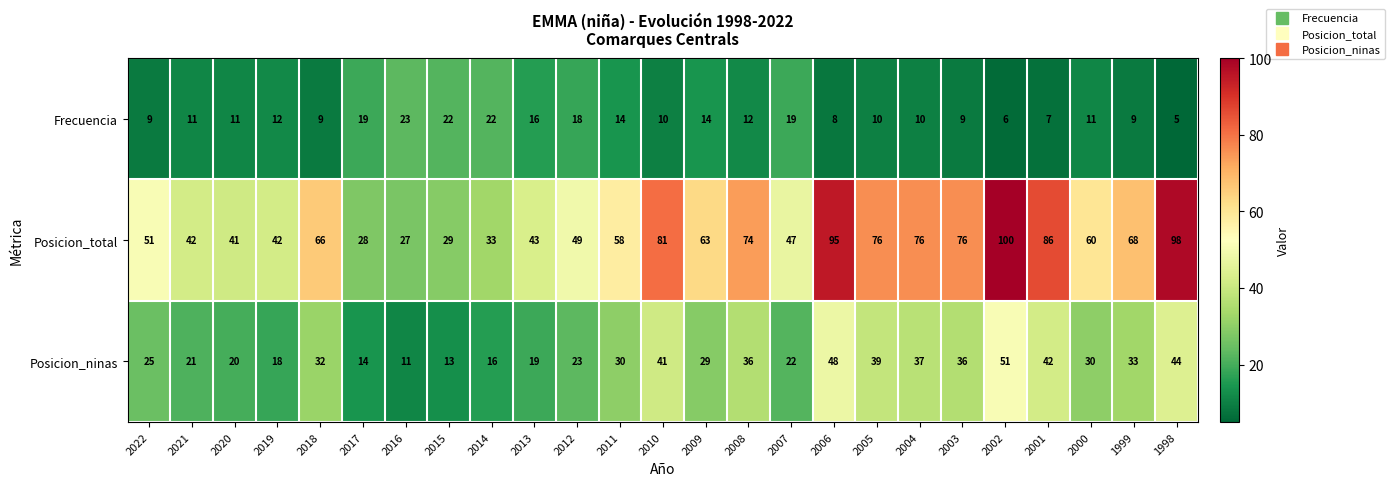

Which series has the widest spread of values?

Posicion_total